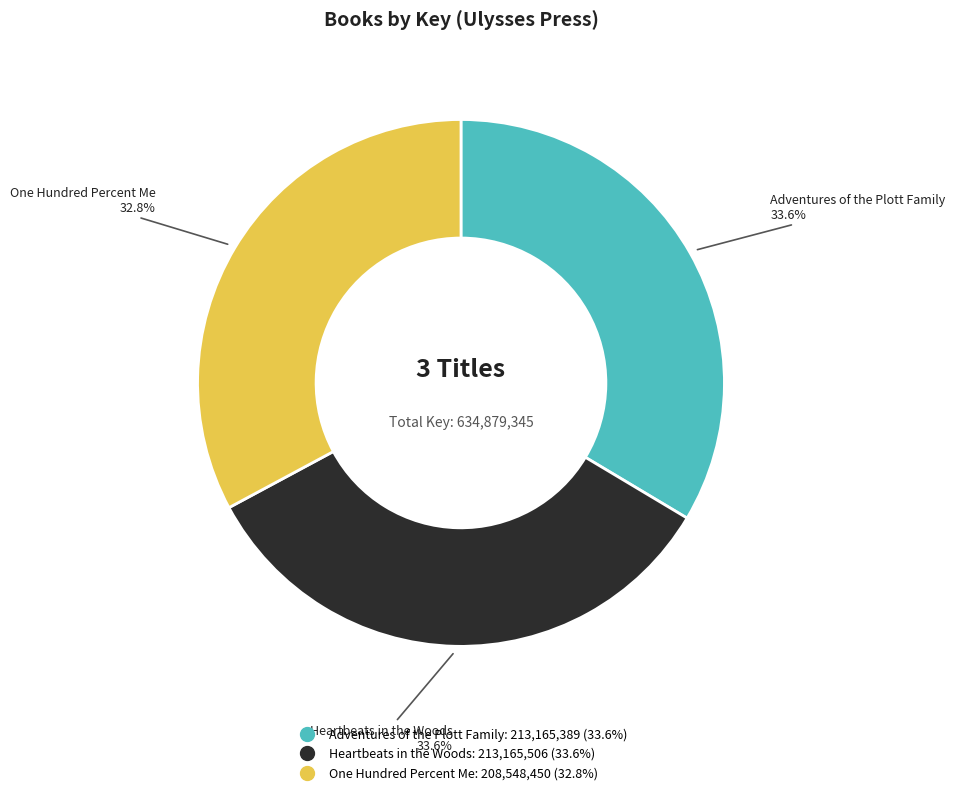

Is there any slice that represents more than half of the pie?

No